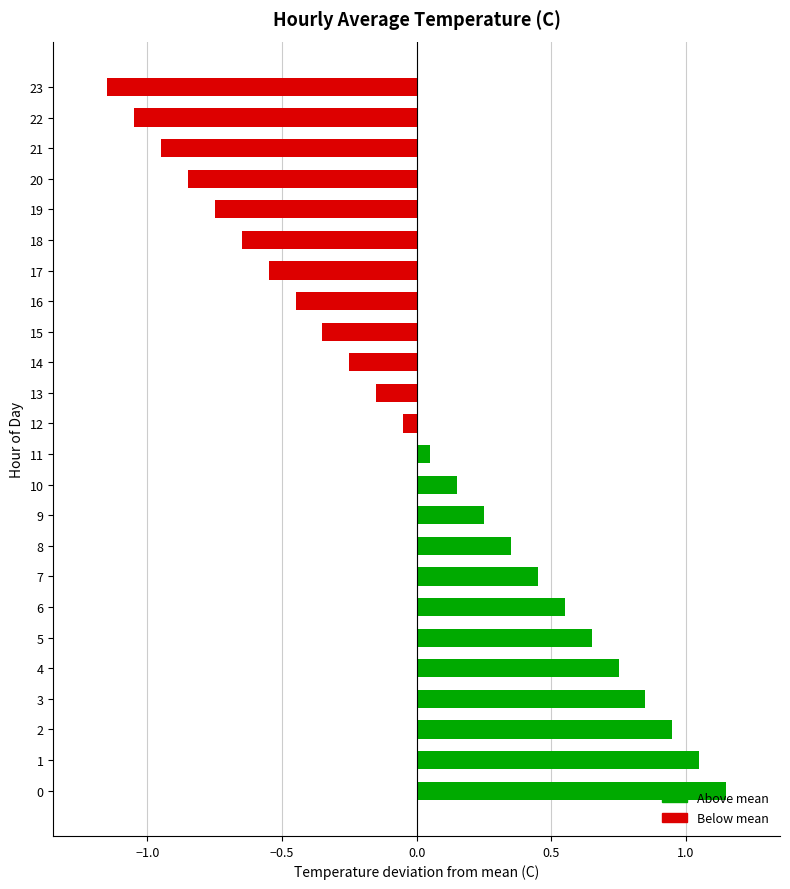

Rank the categories by value from lowest to highest.

23, 22, 21, 20, 19, 18, 17, 16, 15, 14, 13, 12, 11, 10, 9, 8, 7, 6, 5, 4, 3, 2, 1, 0